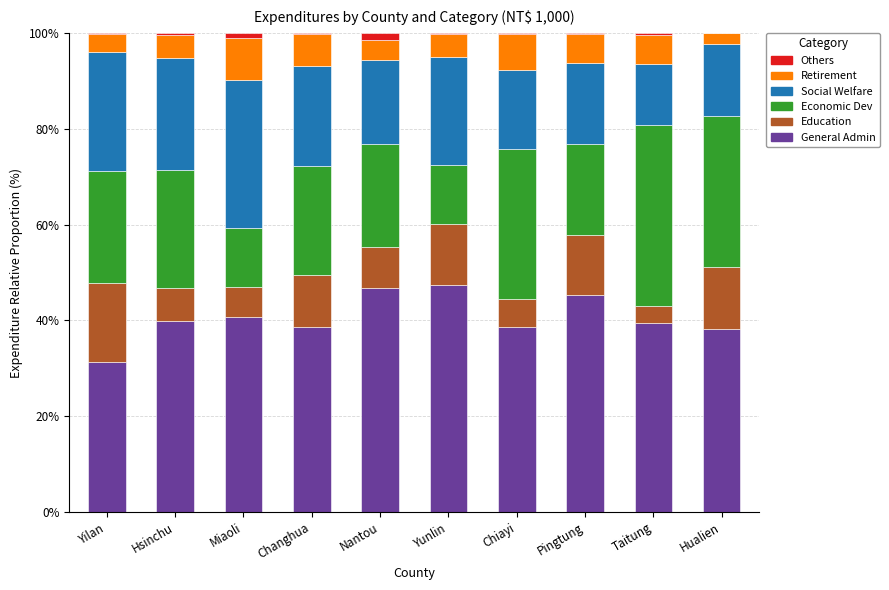

Is it true that General Admin equals 71.1 at Miaoli?

False